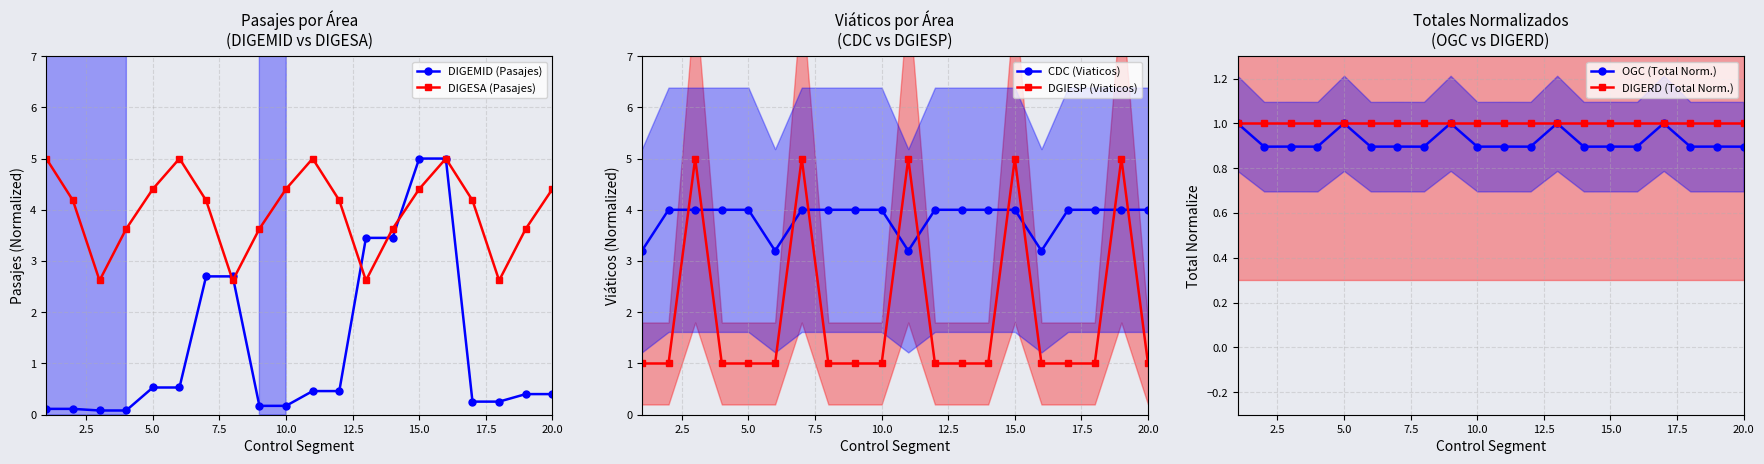

True or false: DIGESA (Pasajes) and DIGEMID (Pasajes) cross at least once.

True